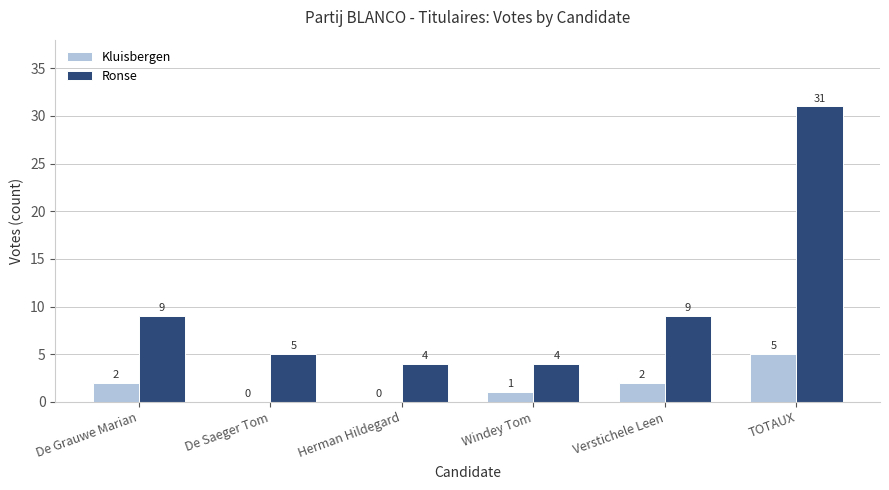

What is the maximum value shown in the chart?

31